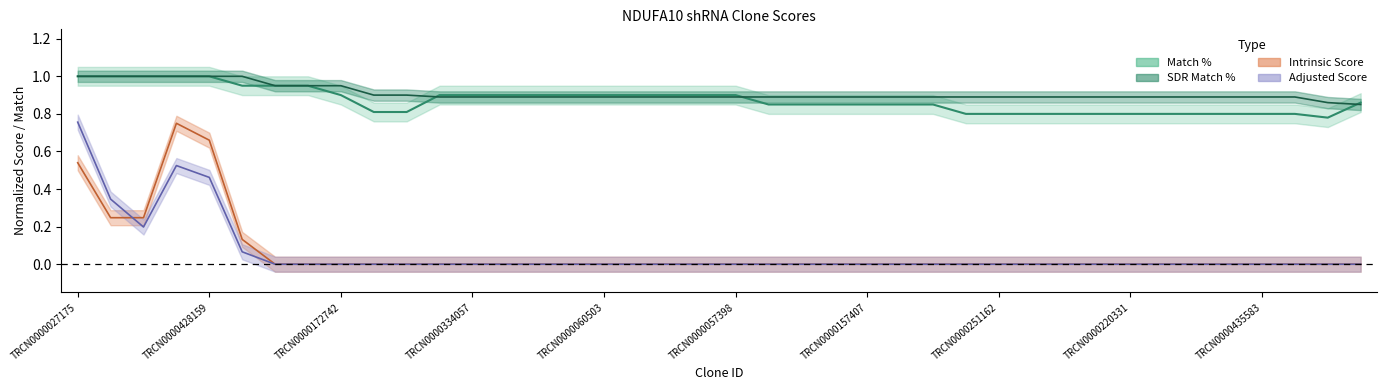

How many values in Intrinsic Score are above zero?

6